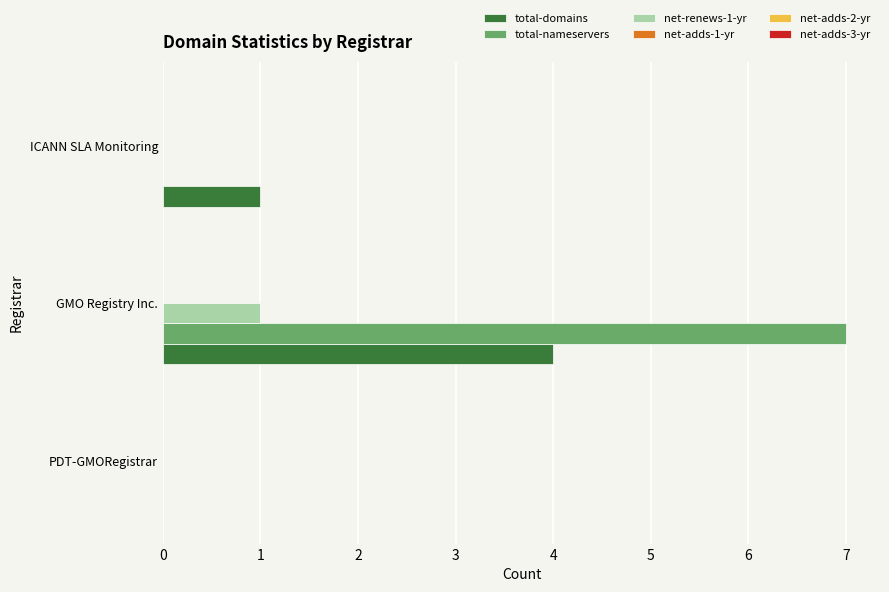

What is the sum of the total-nameservers values at GMO Registry Inc. and ICANN SLA Monitoring?

7